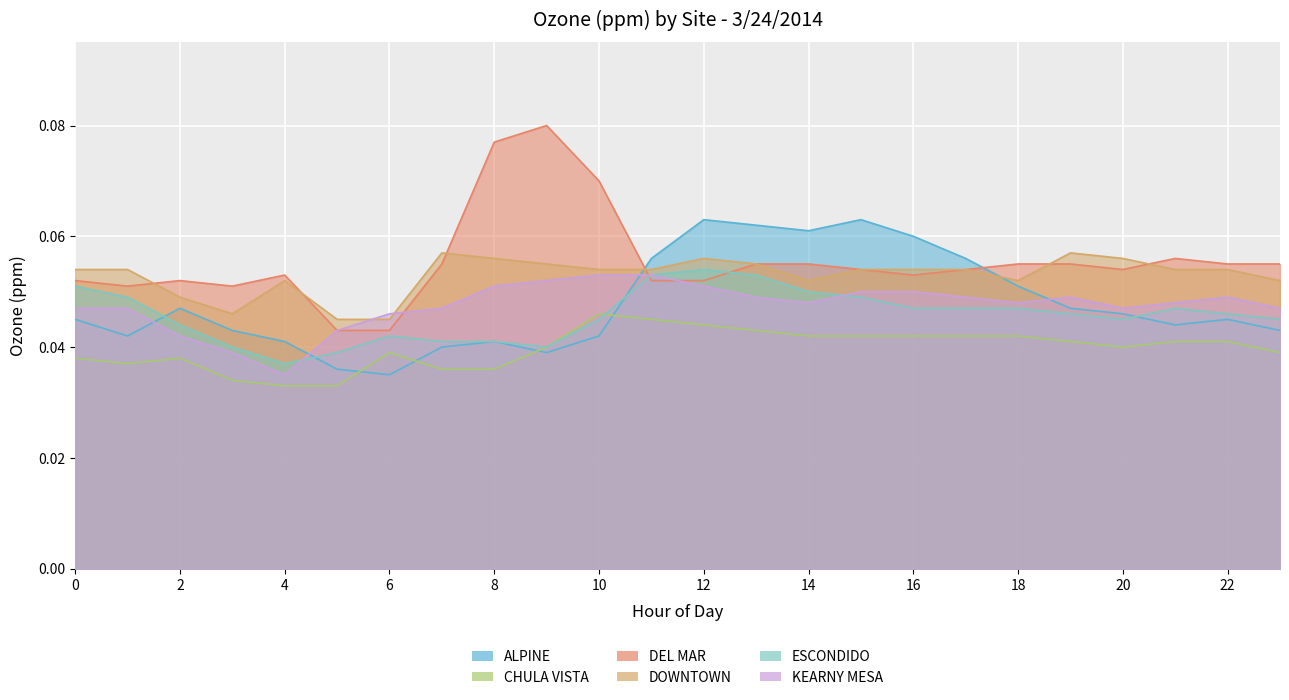

What is the sum of all ESCONDIDO values?

1.1